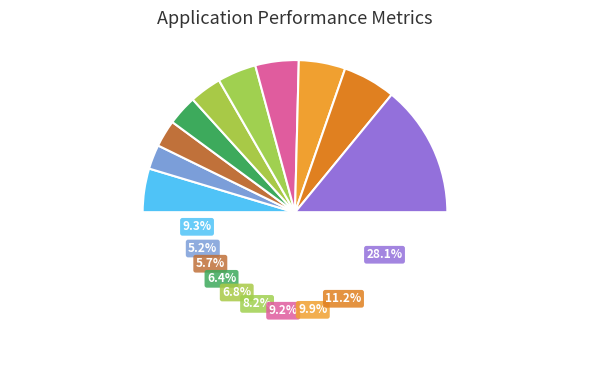

To the nearest percent, what is the average slice percentage?

10%